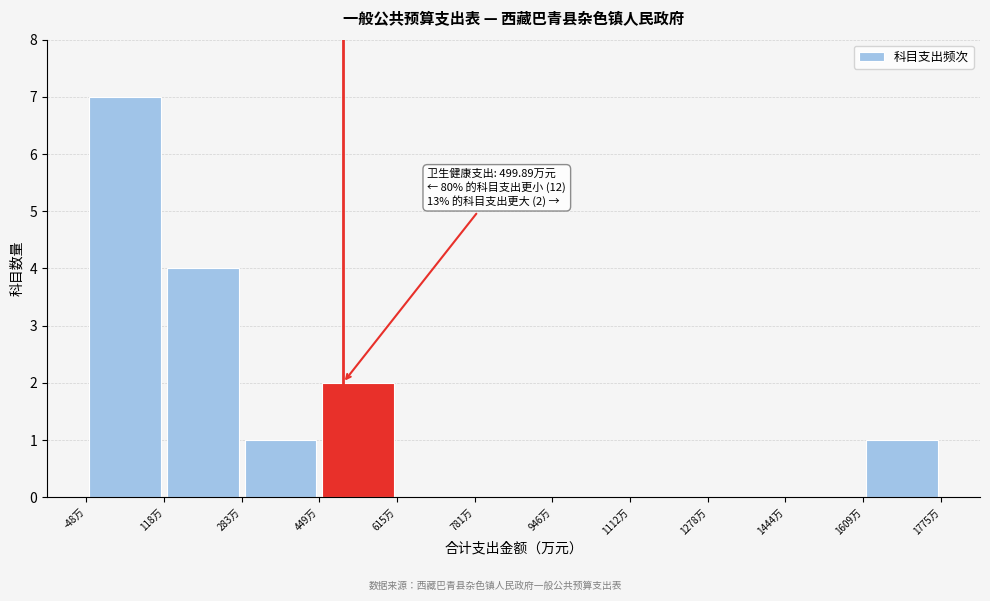

Which range on the x-axis has the tallest bar?

-40 to 120